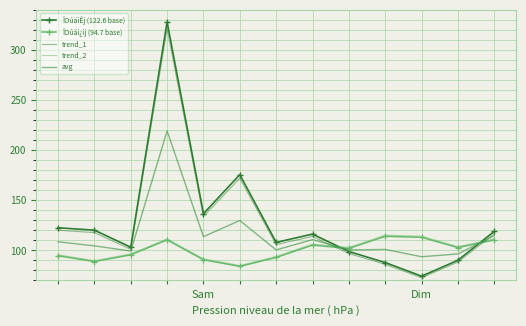

What is the maximum value for avg?

219.2